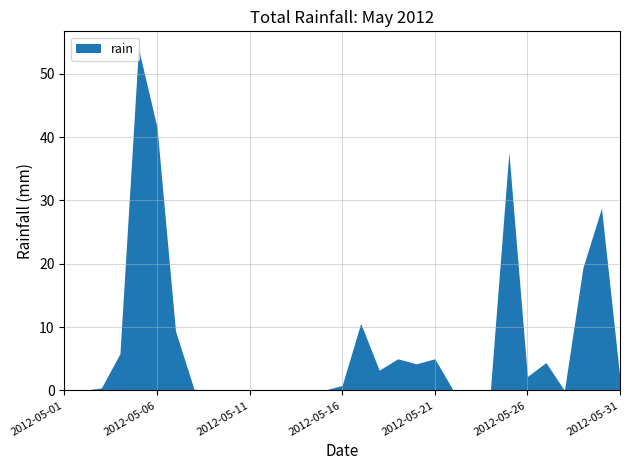

What is the difference between the second highest and second lowest values?

41.6